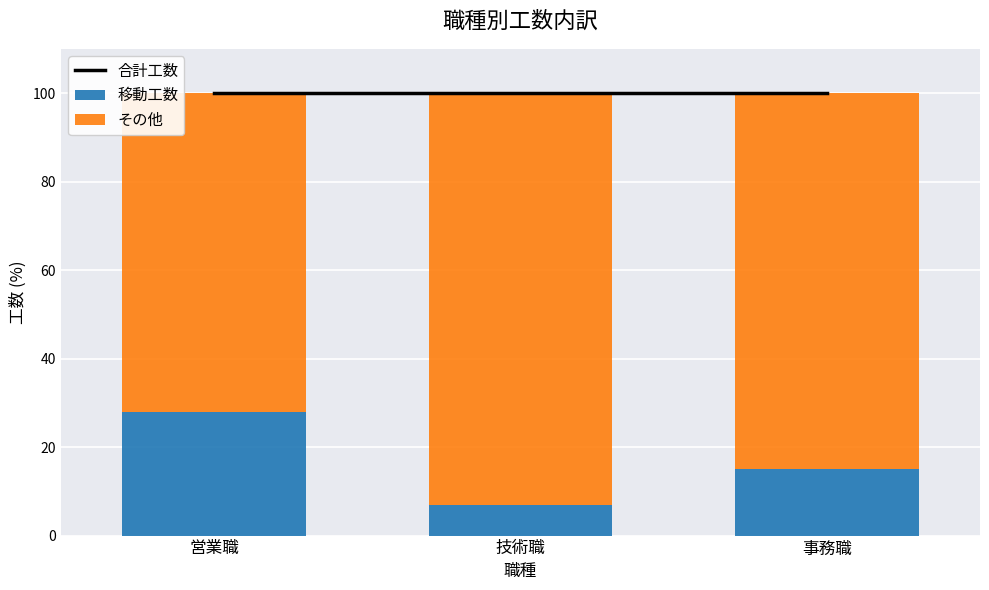

True or false: 合計工数 has a value of 100 at 技術職.

True